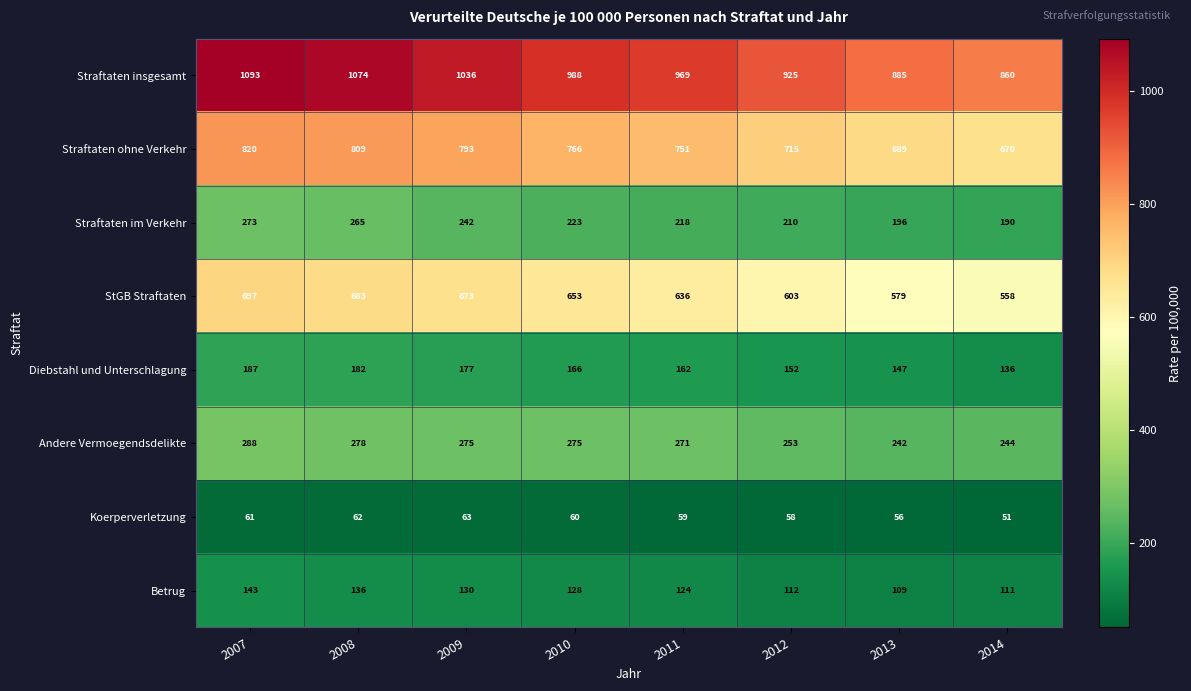

How many series are shown in this chart?

8